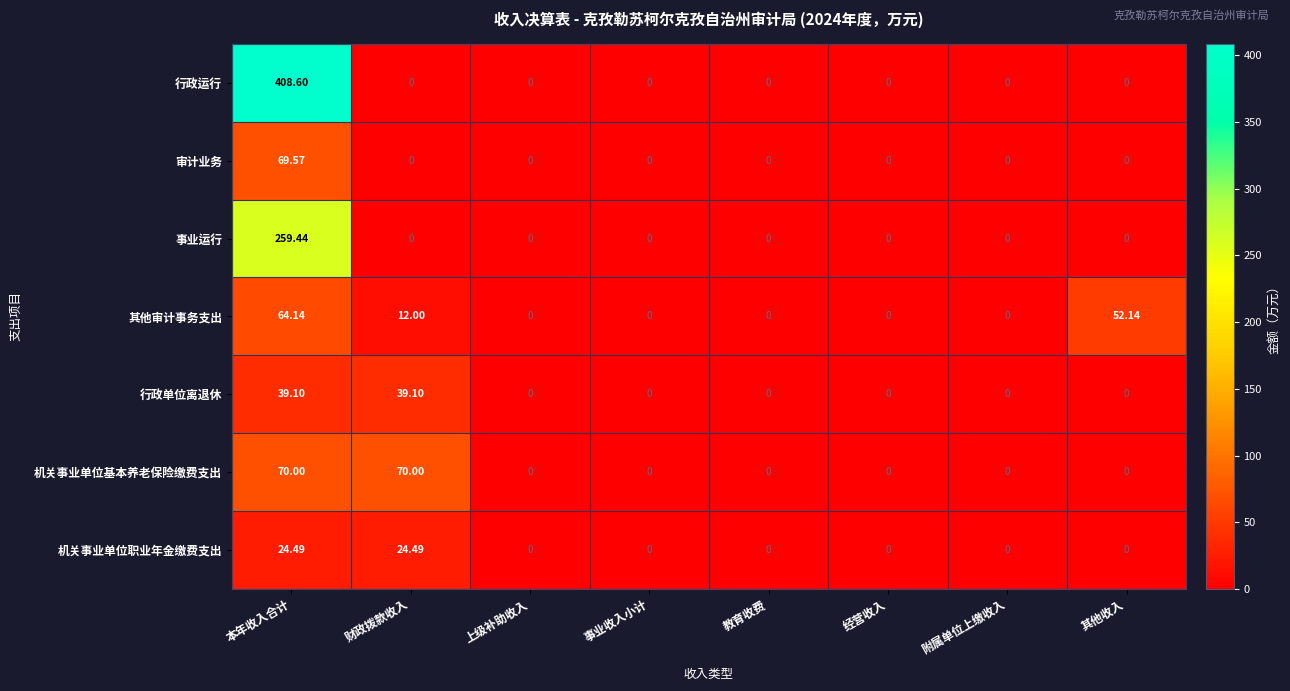

At which category is the sum across all series the highest?

本年收入合计